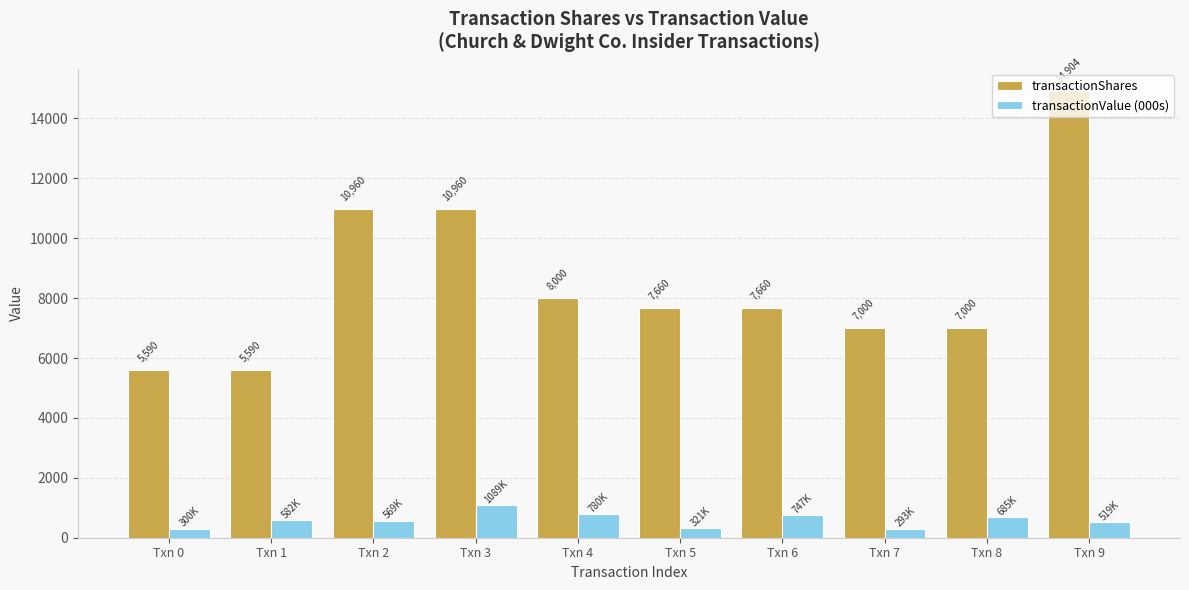

Rank the series by their maximum value, from highest to lowest.

transactionShares, transactionValue (000s)